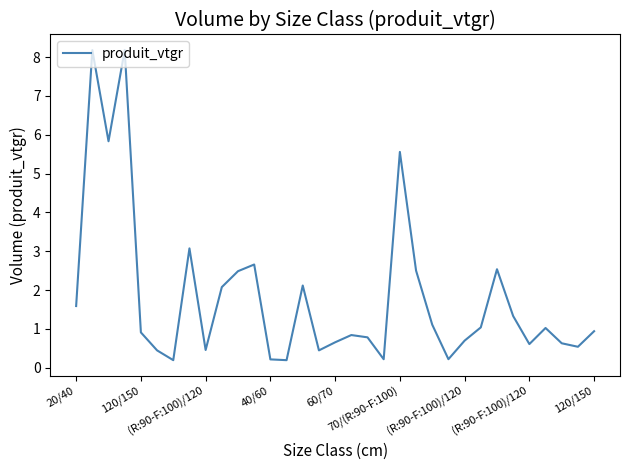

What is the sum of all values?

60.3